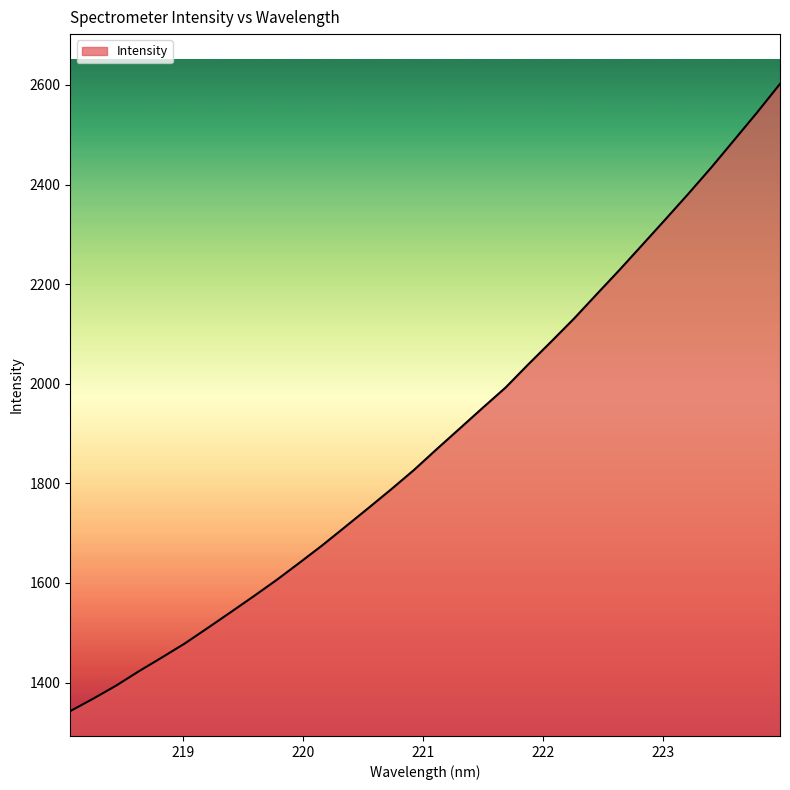

What is the greatest value displayed?

2602.1